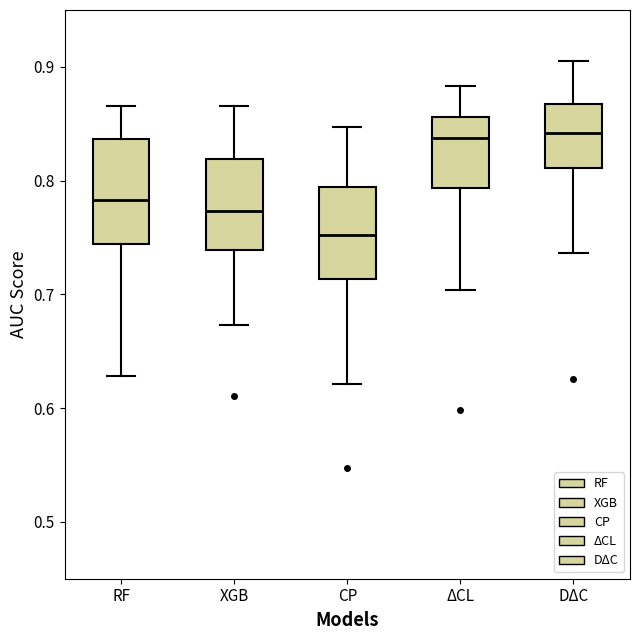

Reading left to right, read every box against the y-axis: the position of its median line, the range the box covers, and the ends of its whiskers. The values are not printed on the chart, so give them approximately, as read against the axis.

RF: median 0.78, box 0.74 to 0.84, whiskers 0.63 to 0.87
XGB: median 0.77, box 0.74 to 0.82, whiskers 0.67 to 0.87
CP: median 0.75, box 0.71 to 0.79, whiskers 0.62 to 0.85
ΔCL: median 0.84, box 0.79 to 0.86, whiskers 0.70 to 0.88
DΔC: median 0.84, box 0.81 to 0.87, whiskers 0.74 to 0.91